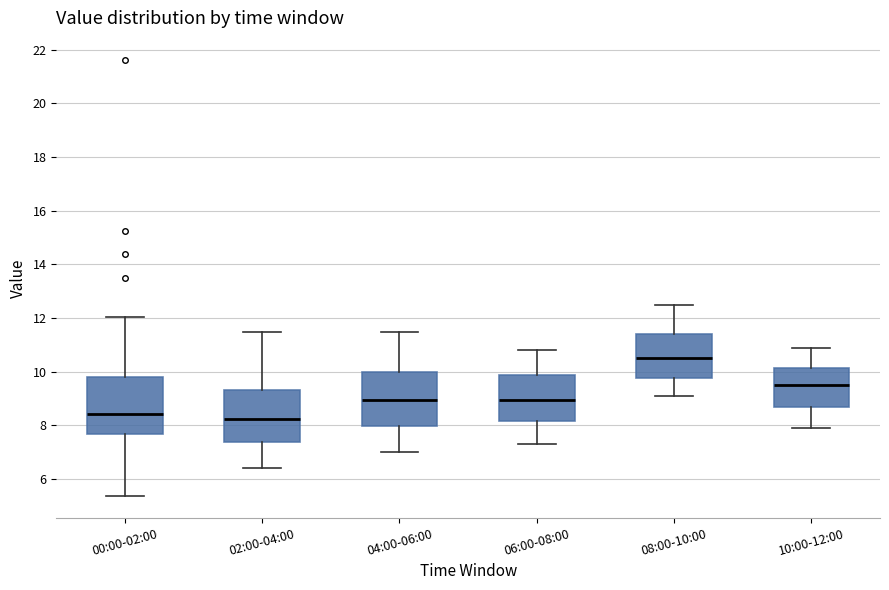

Where is the lower edge of the box for 06:00-08:00 on the y-axis? The values are not printed on the chart, so give them approximately, as read against the axis.

8.2